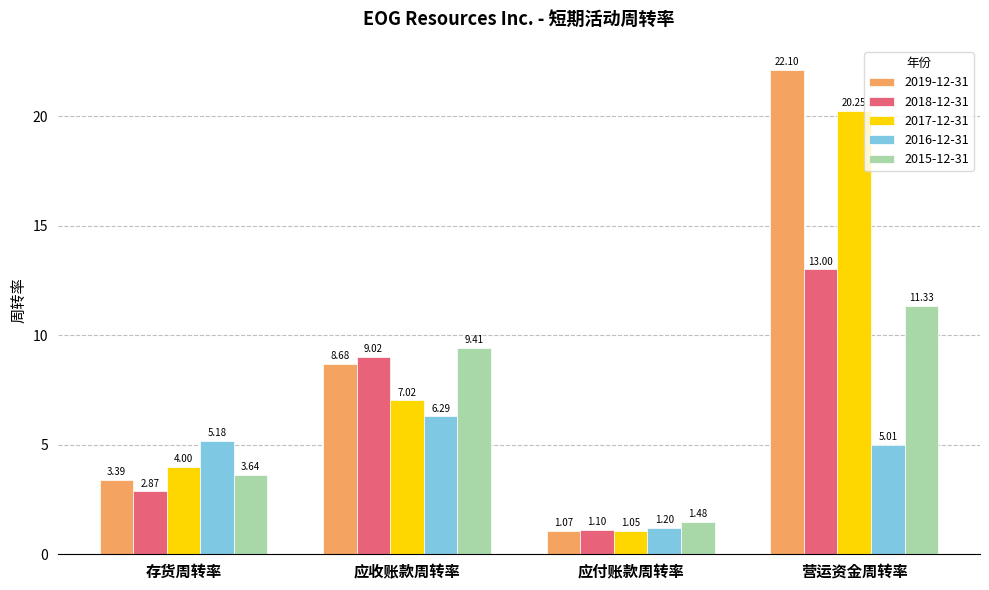

Is the value of 2017-12-31 at 营运资金周转率 greater than the value of 2019-12-31 at 存货周转率?

Yes